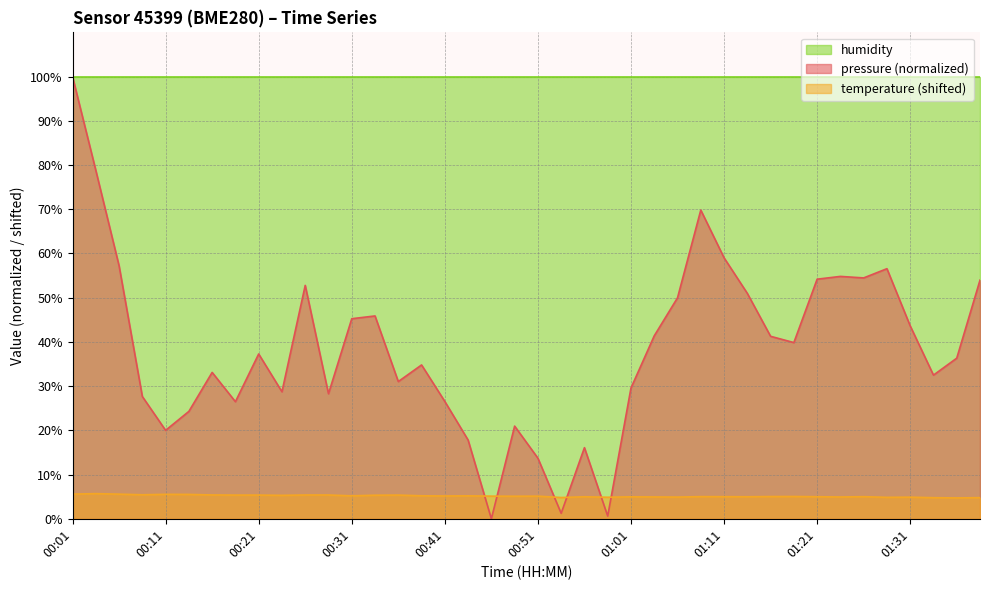

The value of temperature at 01:38 is 4.8. True or false?

True